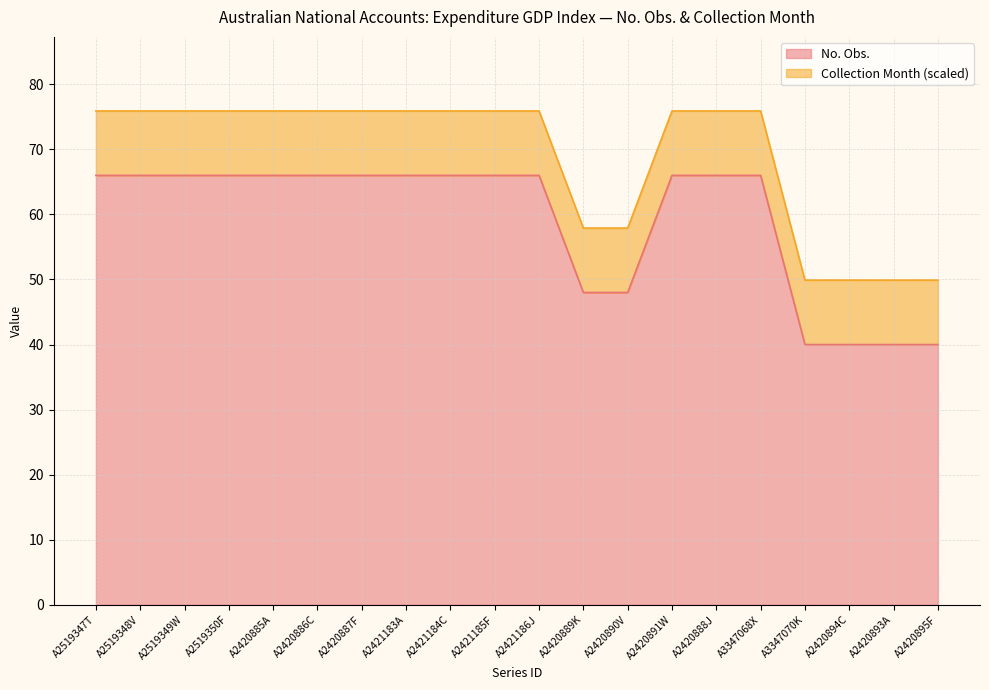

How many categories are shown in the chart?

20